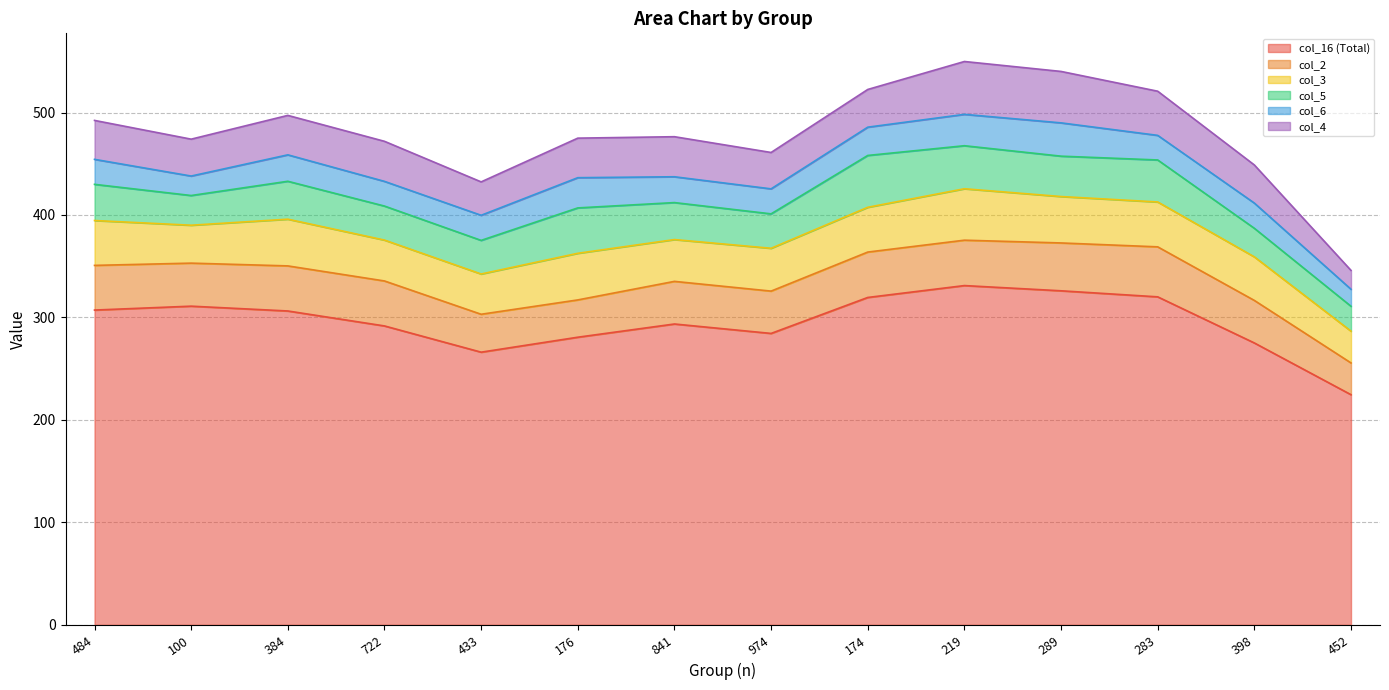

True or false: col_3 has more than 0 interior local peaks.

True